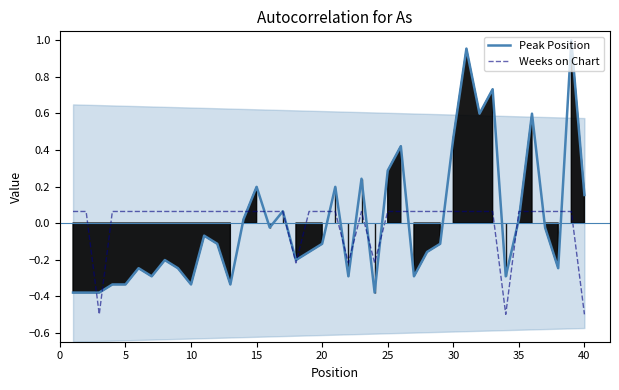

After their last crossing, which series has the higher values: Peak Position or Weeks on Chart?

Peak Position